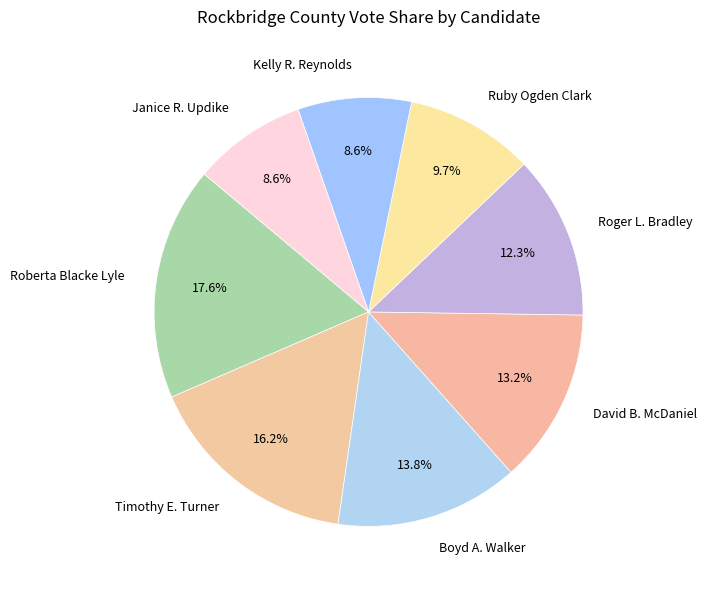

How much of the chart is everything except Kelly R. Reynolds?

91.4%